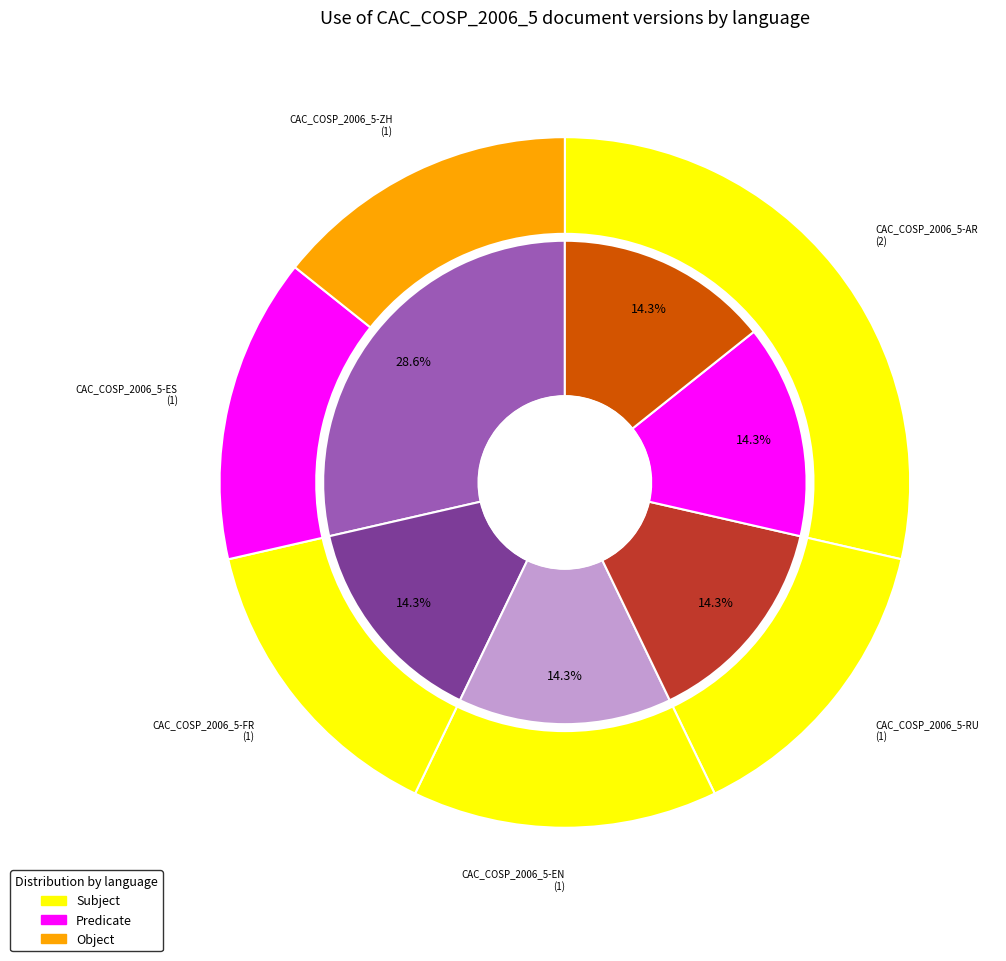

Rank the categories by value from lowest to highest.

RU, EN, FR, ES, ZH, AR